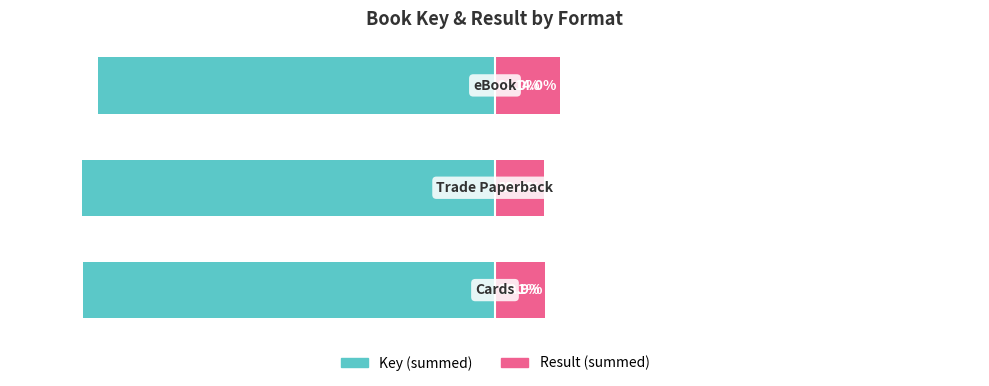

What is the sum of all Key (summed) values?

-264.5